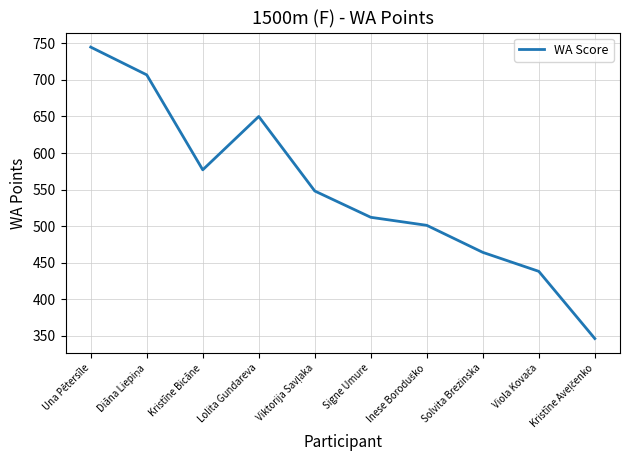

Is it true that the value at Lolita Gundareva is 400?

False